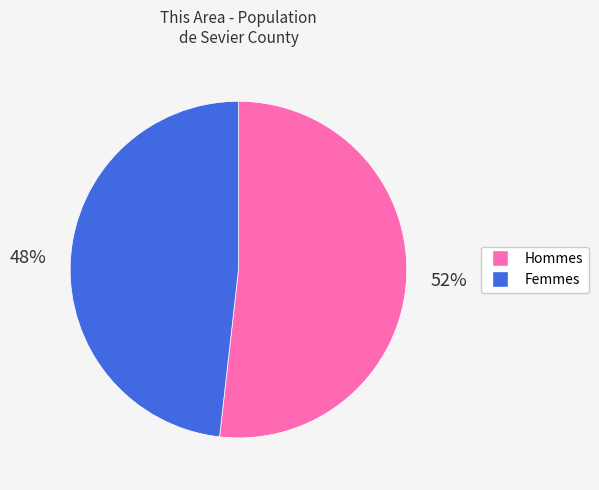

Is there a majority slice in this chart?

Yes